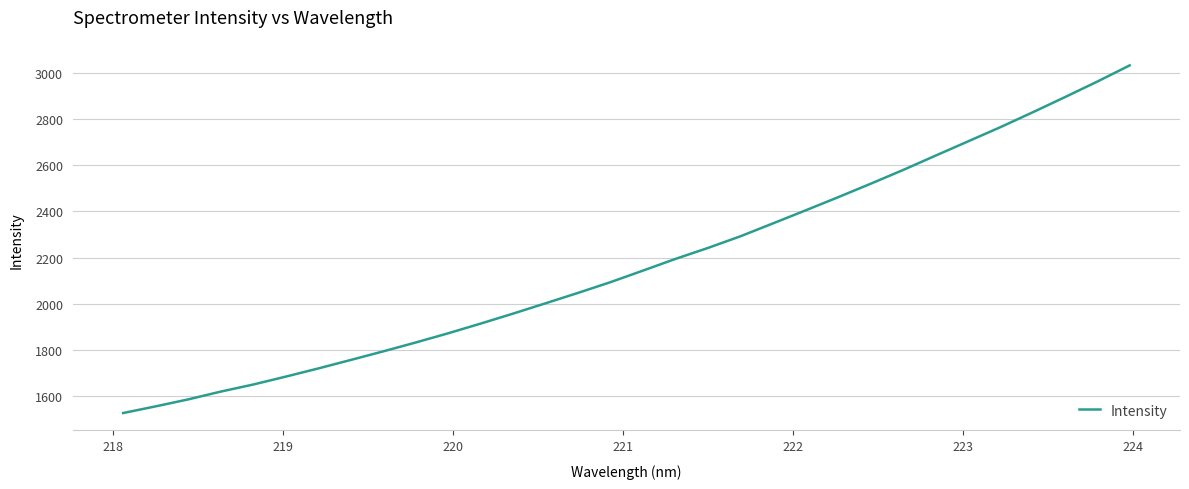

What is the maximum value shown in the chart?

3034.8